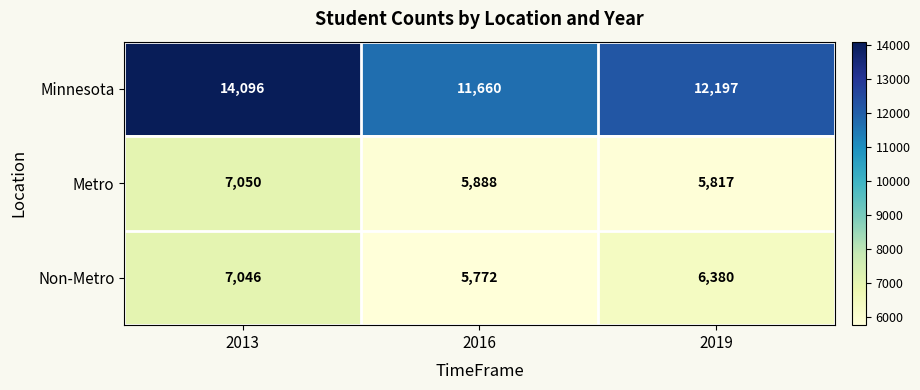

Between 2013 and 2019, which series saw the biggest shift?

Minnesota